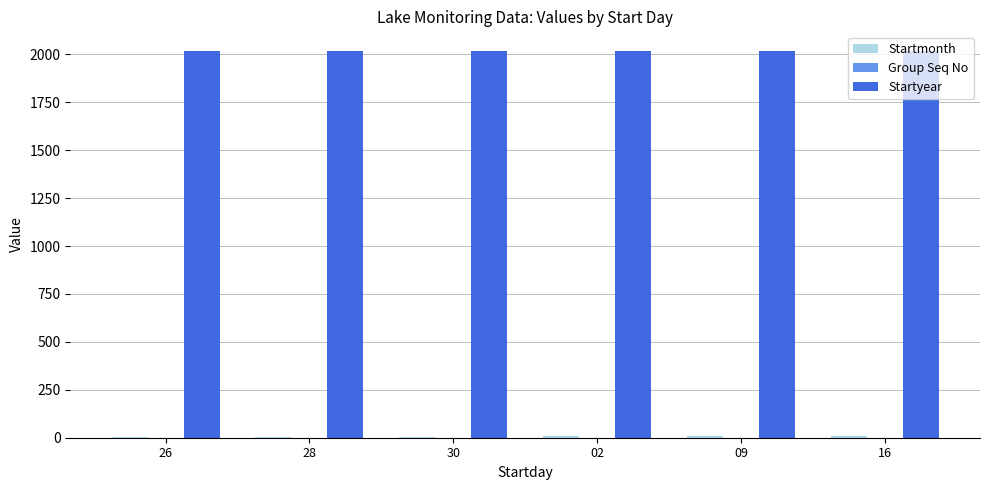

Which series has the largest total across all categories?

Startyear